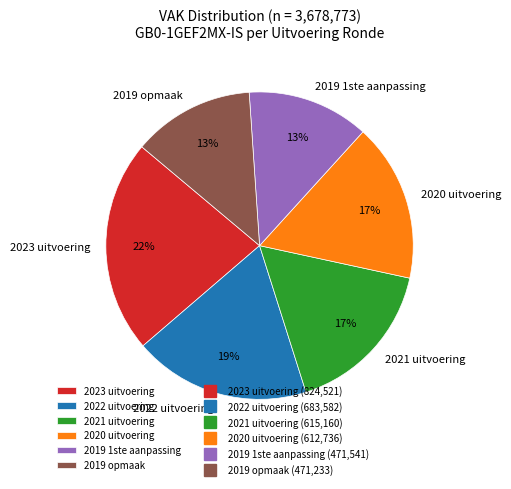

How many slices are in this pie chart?

6